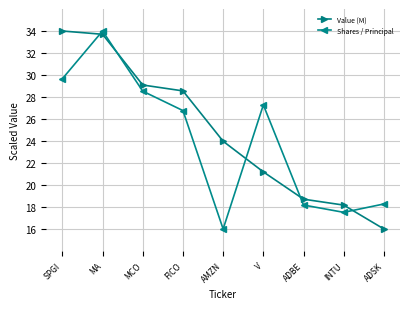

Is it true that Shares / Principal equals 8.6 at MCO?

False